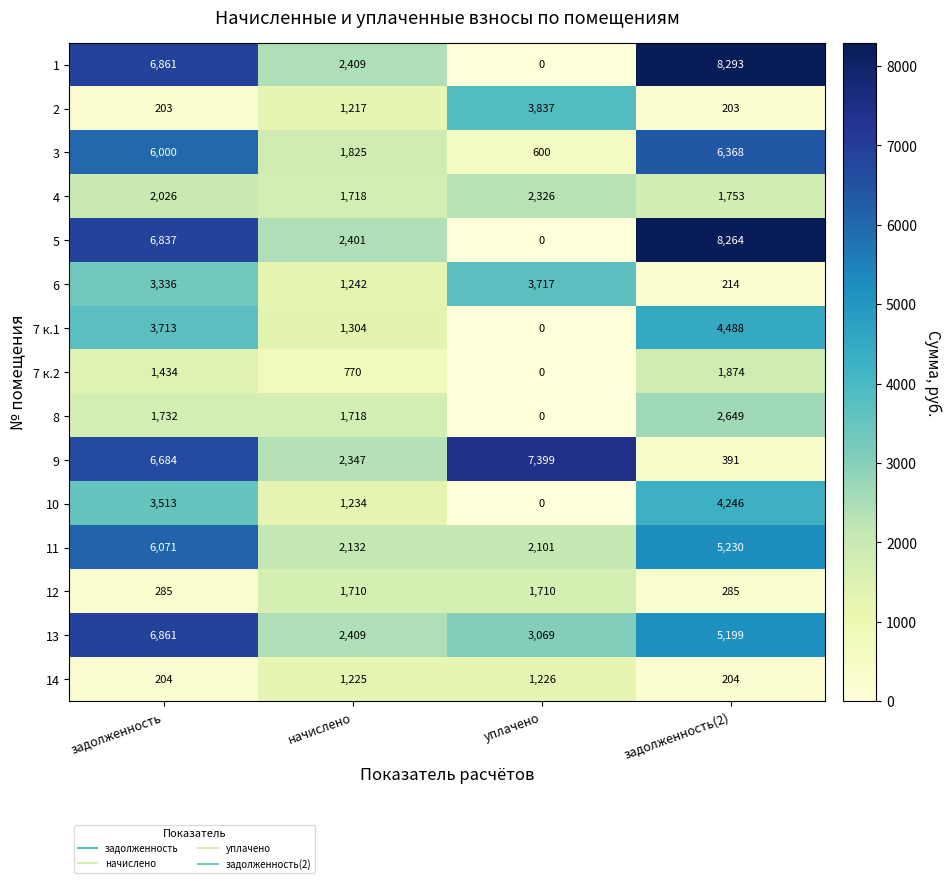

How many categories are shown in the chart?

4